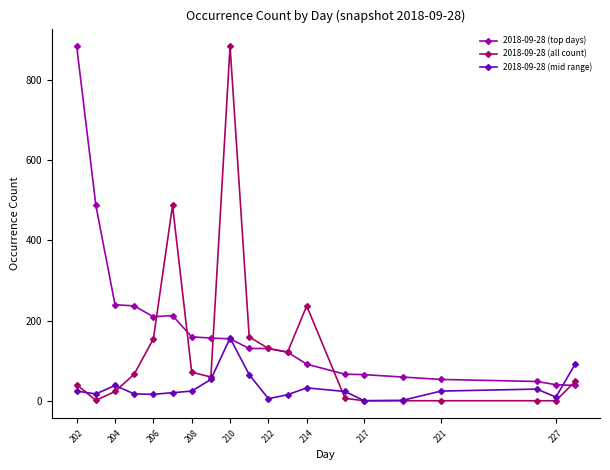

List the series in order of their overall mean, highest first.

2018-09-28 (top days), 2018-09-28 (all count), 2018-09-28 (mid range)